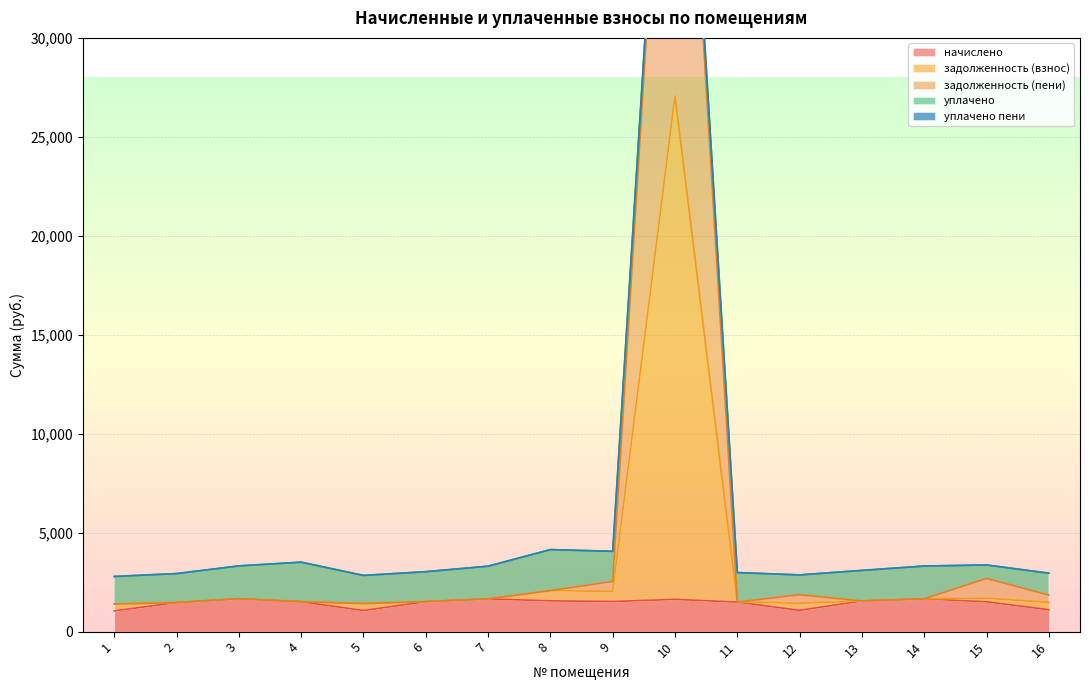

True or false: начислено and задолженность (пени) cross at least once.

False